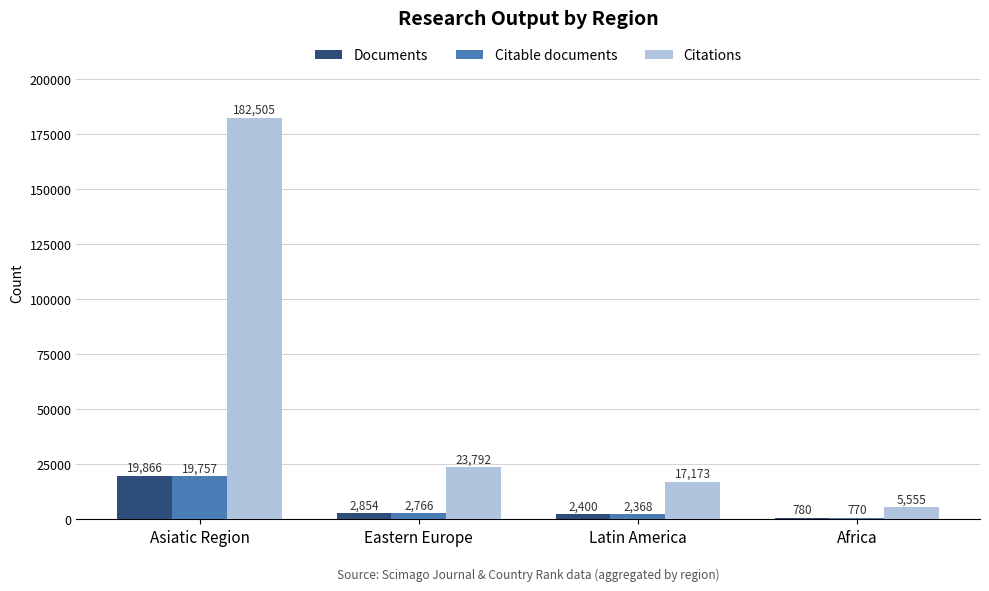

How many groups of bars are there?

4